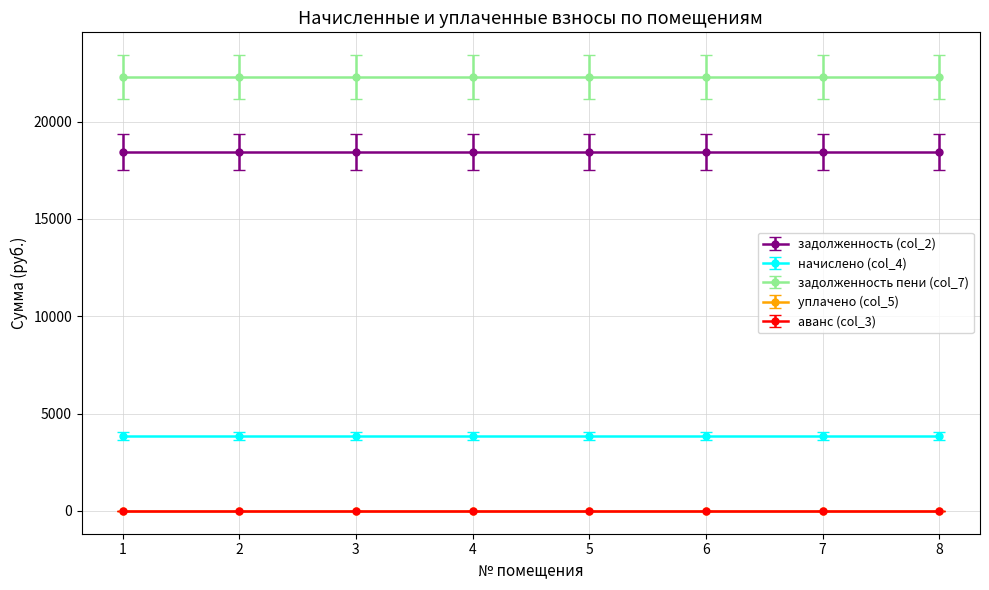

How many lines are shown in the chart?

5